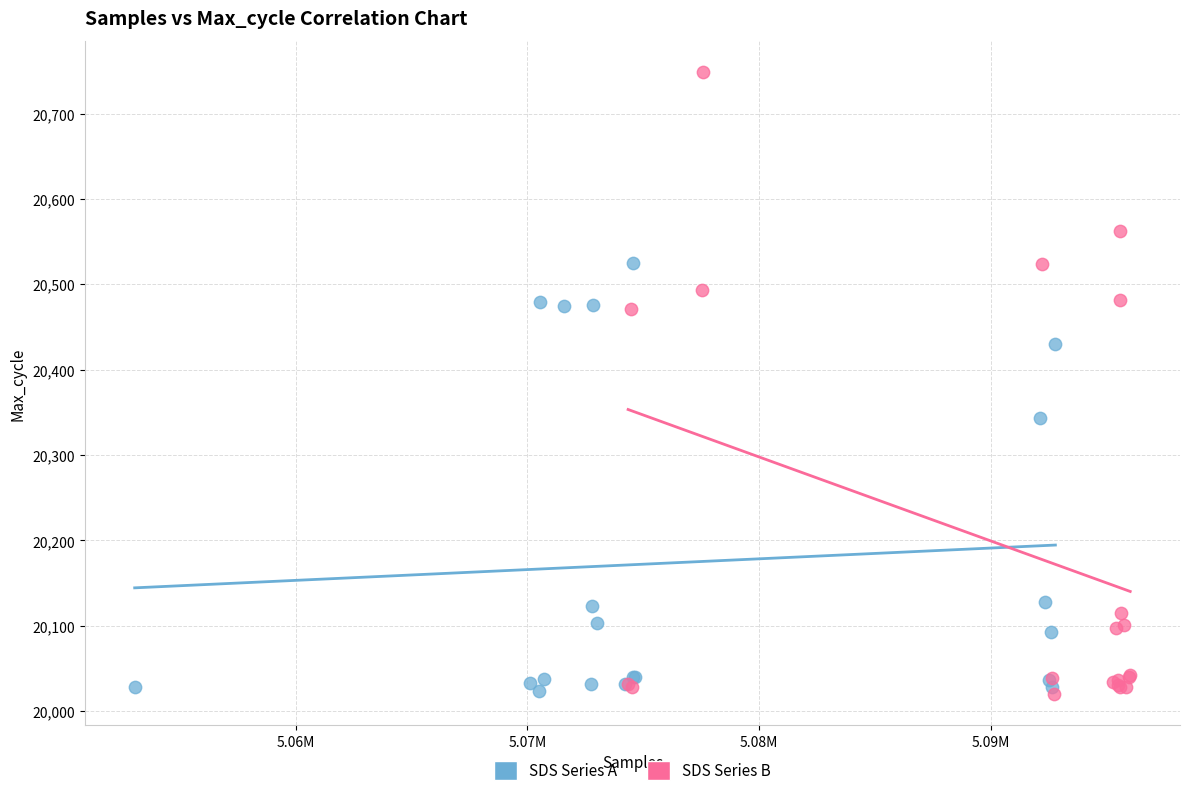

Which series contains the highest Y value?

SDS Series B